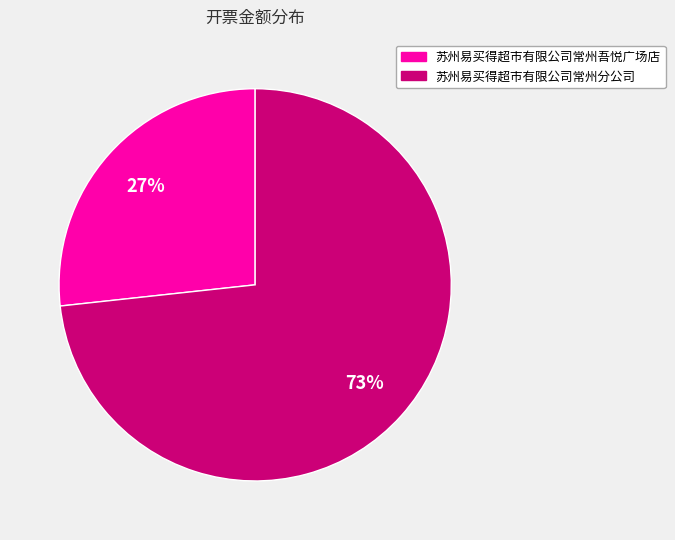

Does any single category account for the majority?

Yes